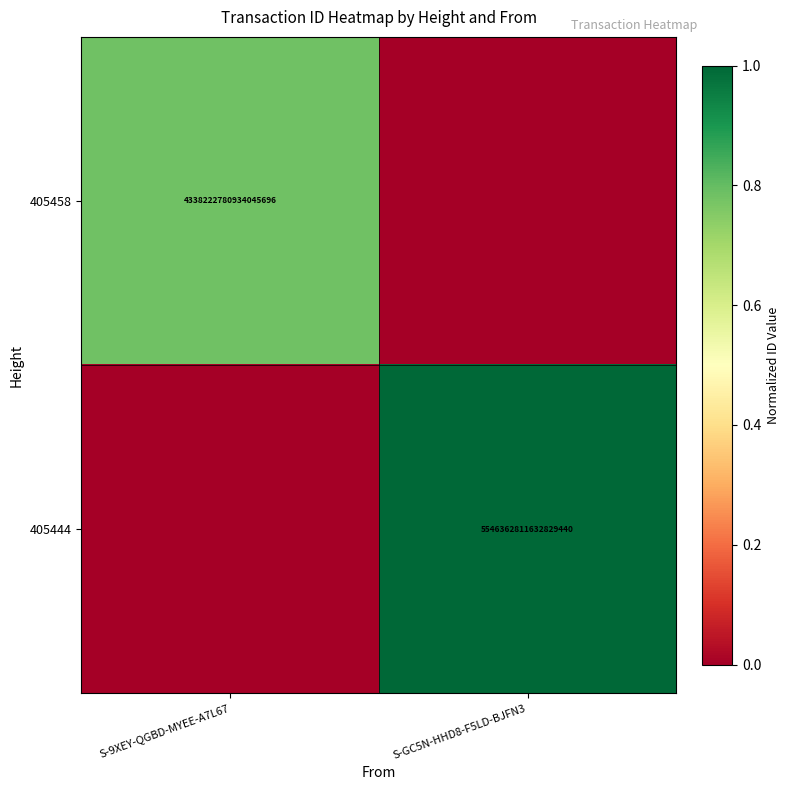

True or false: 405444 has a value of 5546362811632829440 at S-GC5N-HHD8-F5LD-BJFN3.

True